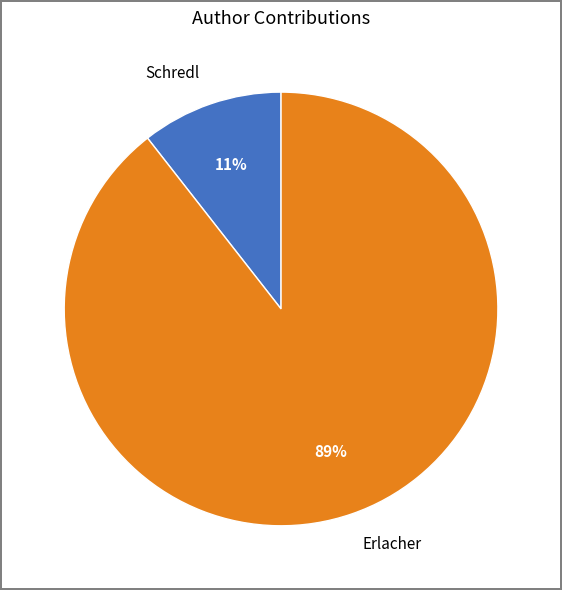

True or false: Schredl accounts for 11% of the total.

True